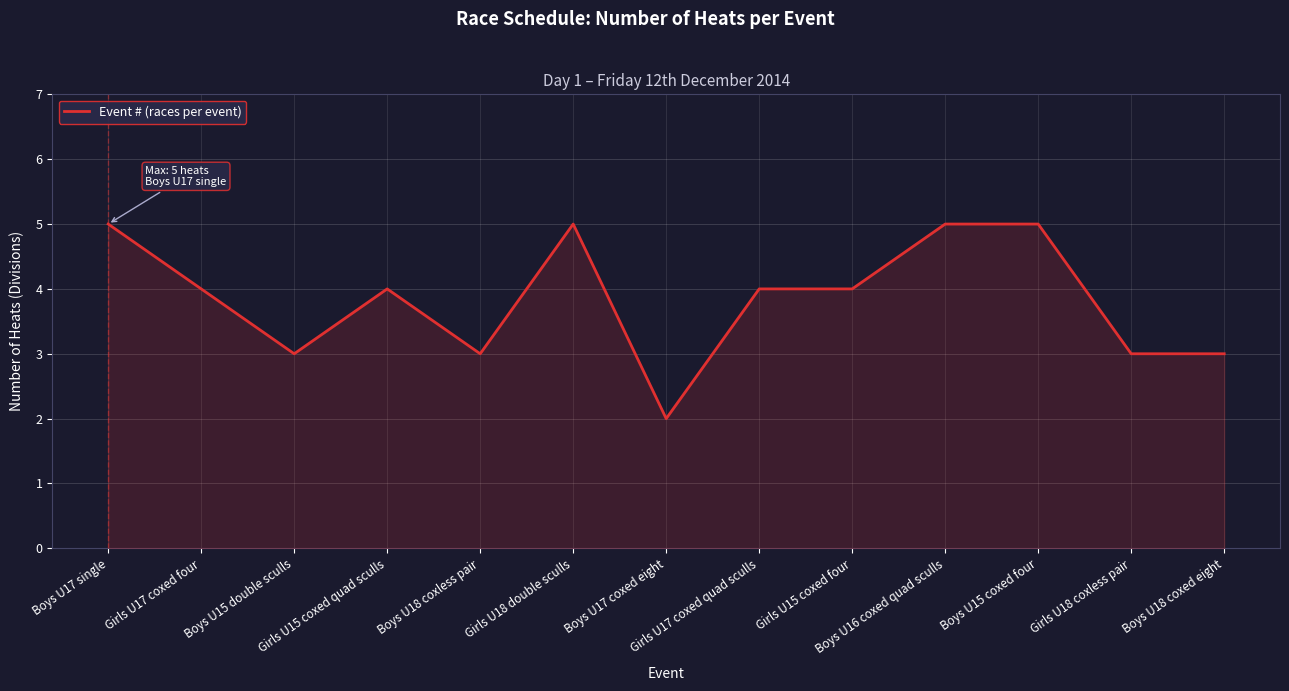

What is the difference between the maximum and minimum values?

3